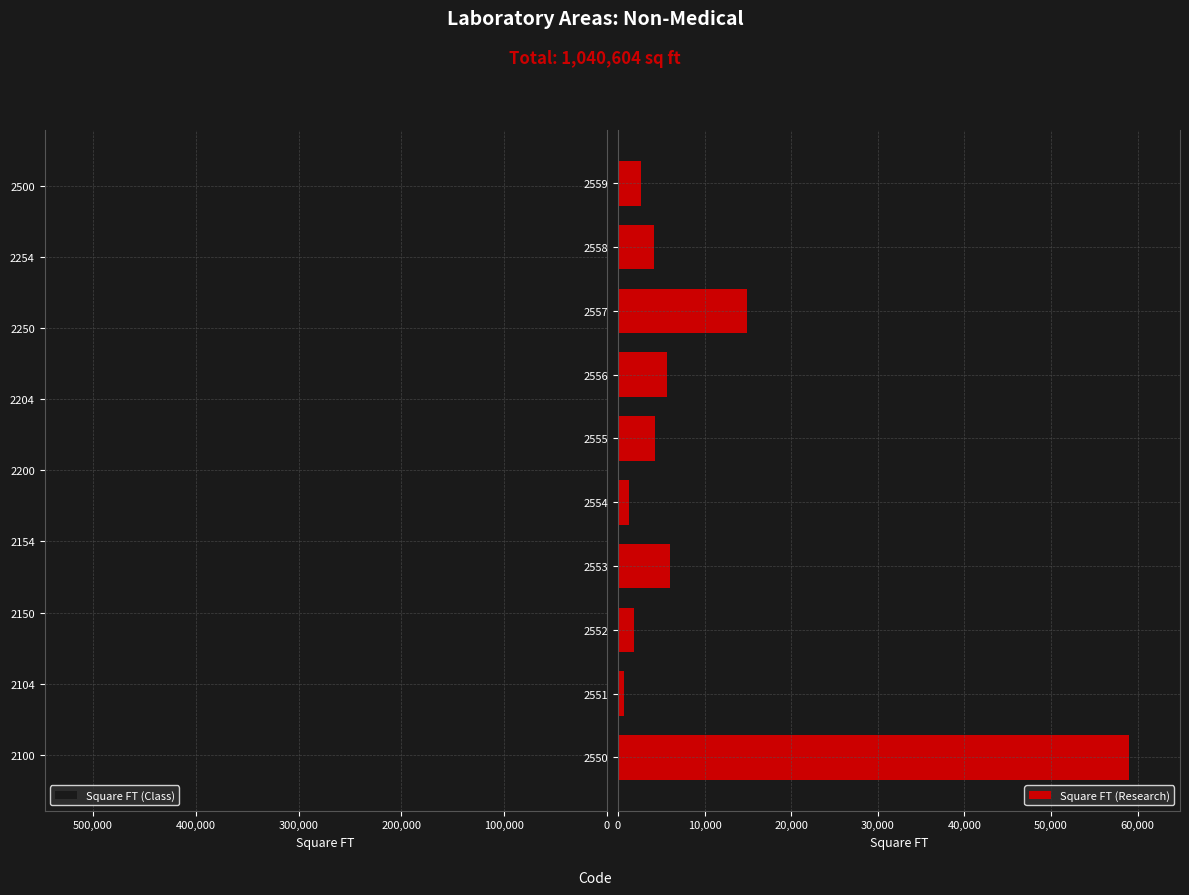

What is the value of the 10th bar from the left?

58996